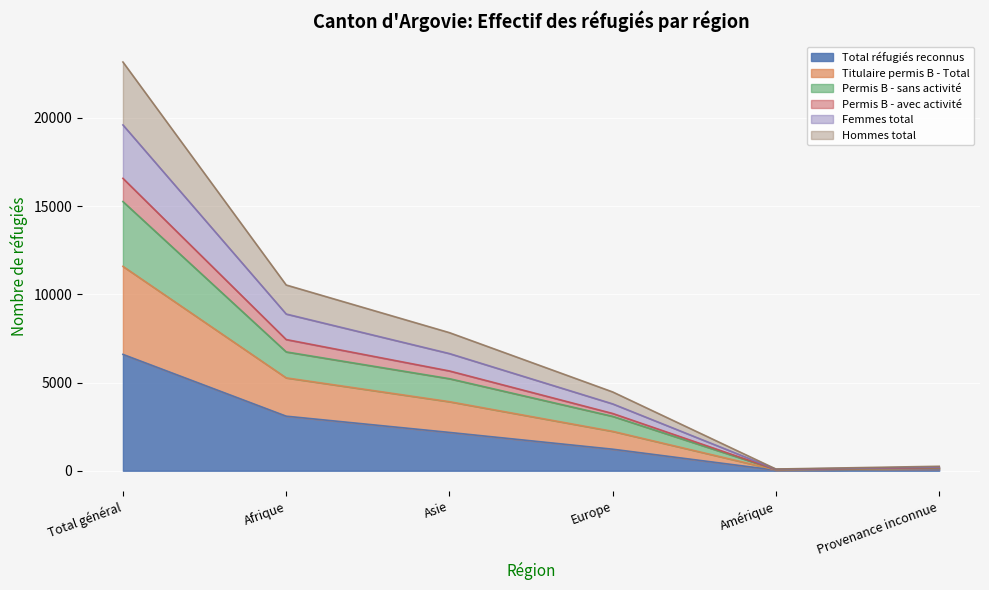

Which category has the highest value in the Total réfugiés reconnus series?

Total général